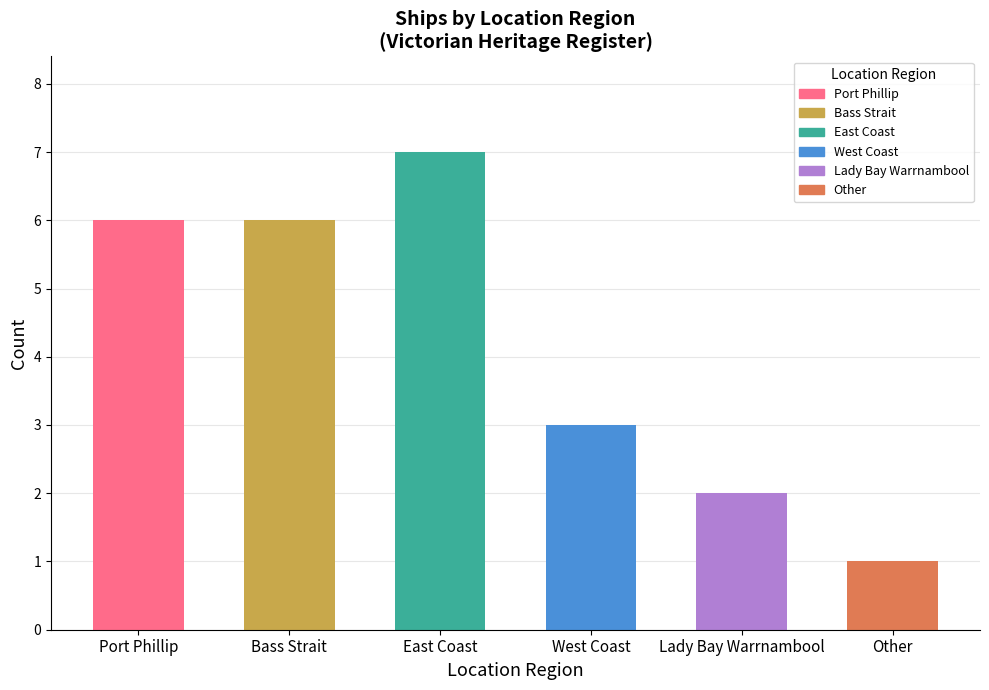

What is the change in value from Bass Strait to Lady Bay Warrnambool?

-4